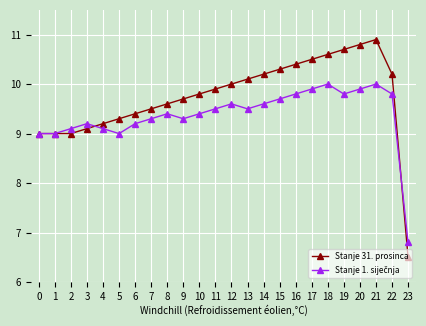

What is the smallest value displayed?

6.5